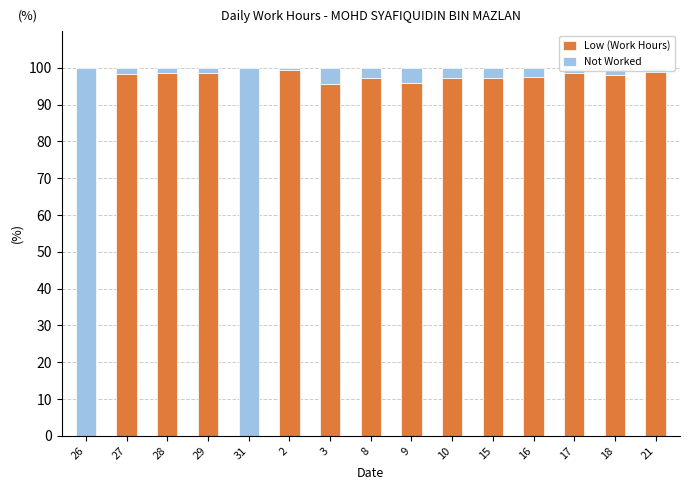

The value of Low (Work Hours) at 2 is 129.8. True or false?

False